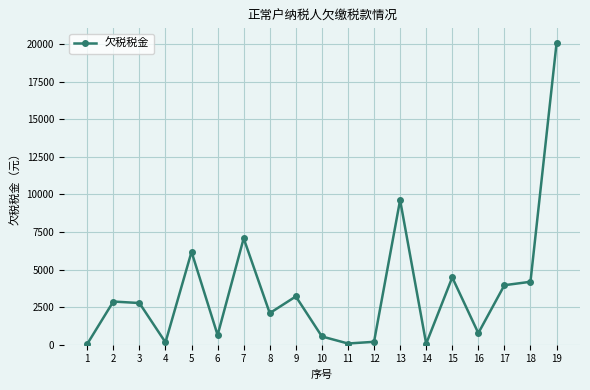

The chart shows a value of 6791.8 at 15. True or false?

False